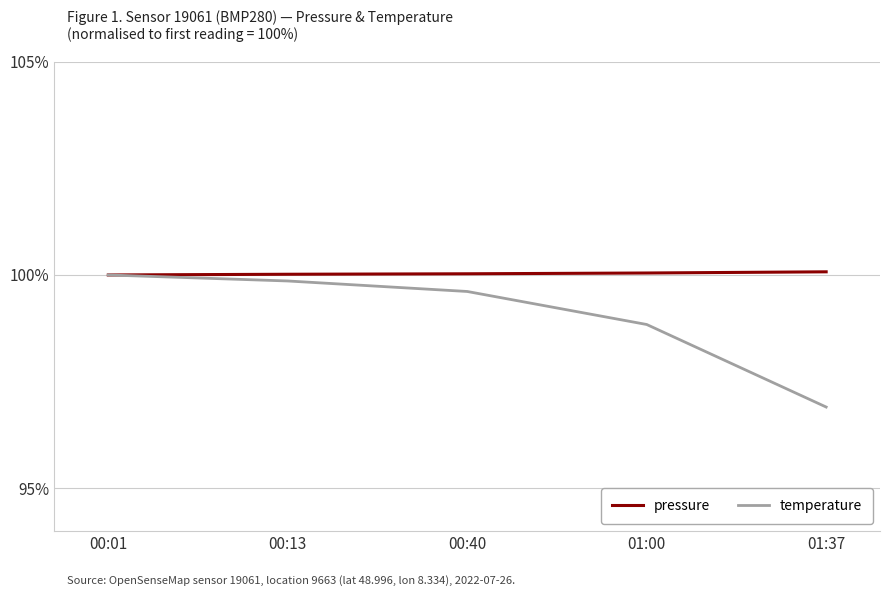

What is the total value across all series at 00:01?

200.0